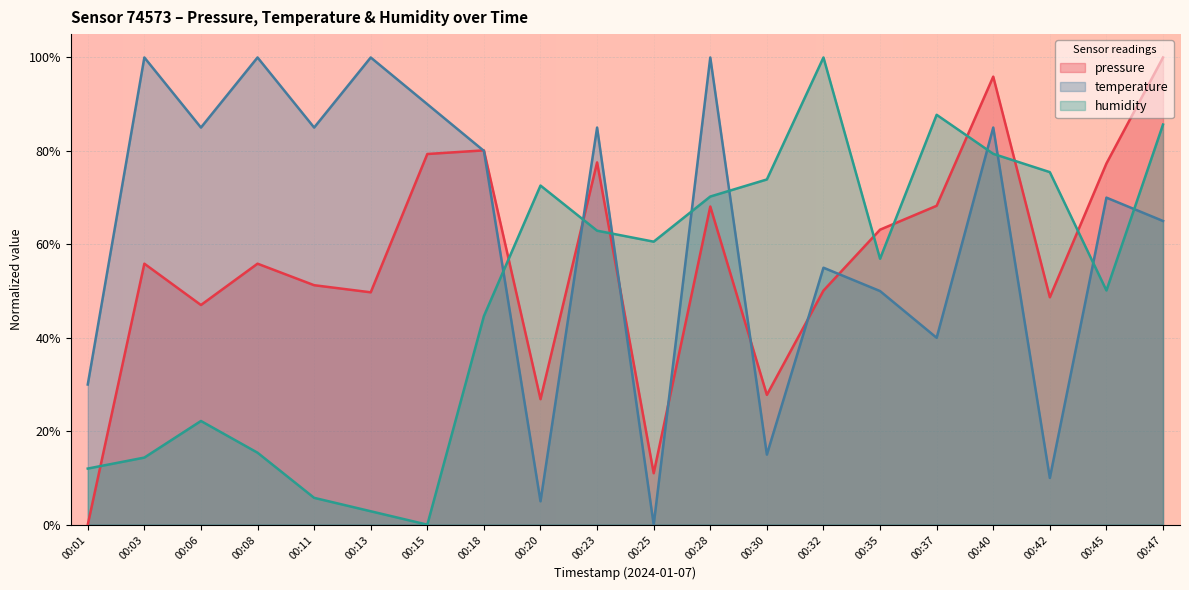

Which series has the largest total across all categories?

temperature